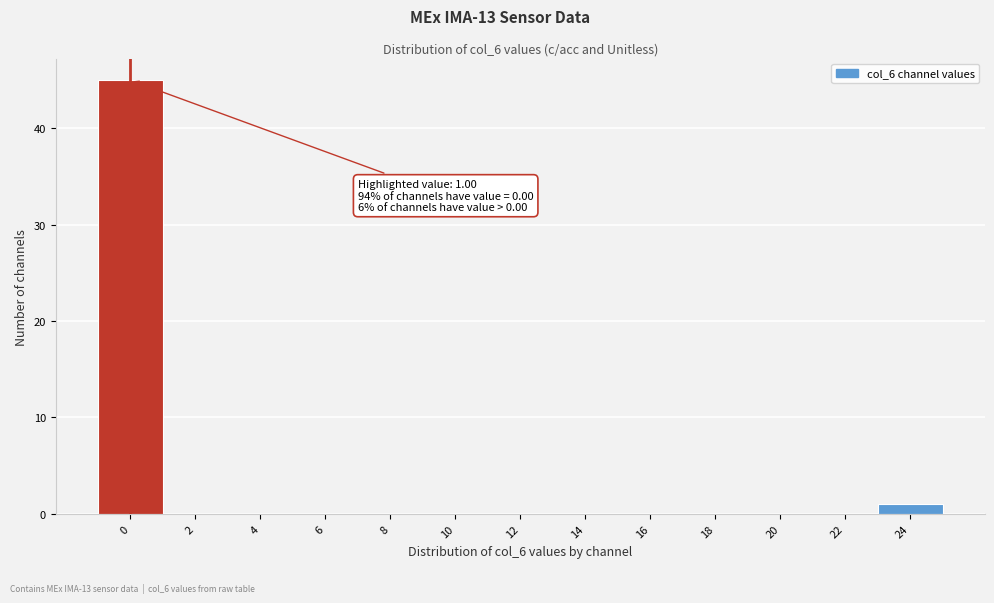

Reading left to right, transcribe all the data shown in this chart.

0=45	2=0	4=0	6=0	8=0	10=0	12=0	14=0	16=0	18=0	20=0	22=0	24=1